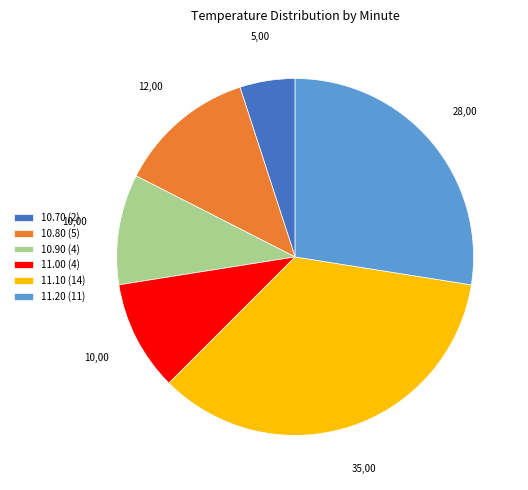

Is the sum of 10.80 (5) and 11.20 (11) greater than half?

No